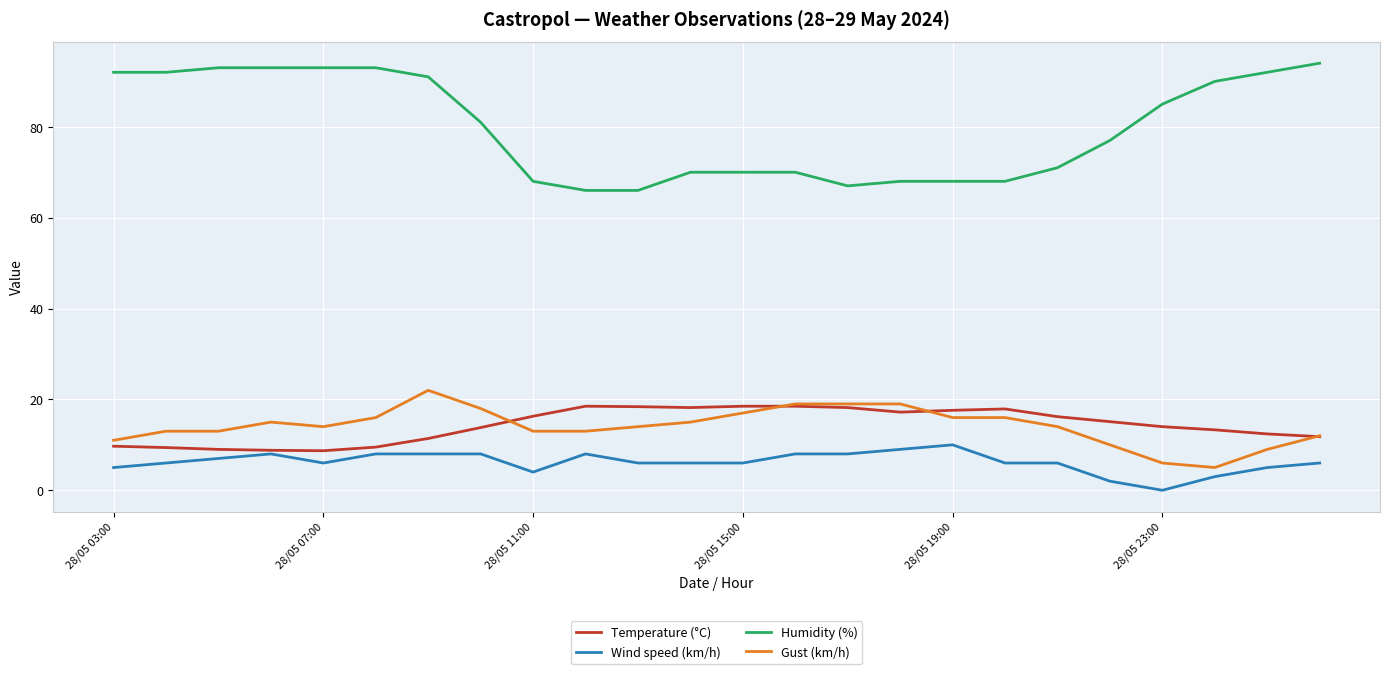

Which series has the widest spread of values?

Humidity (%)